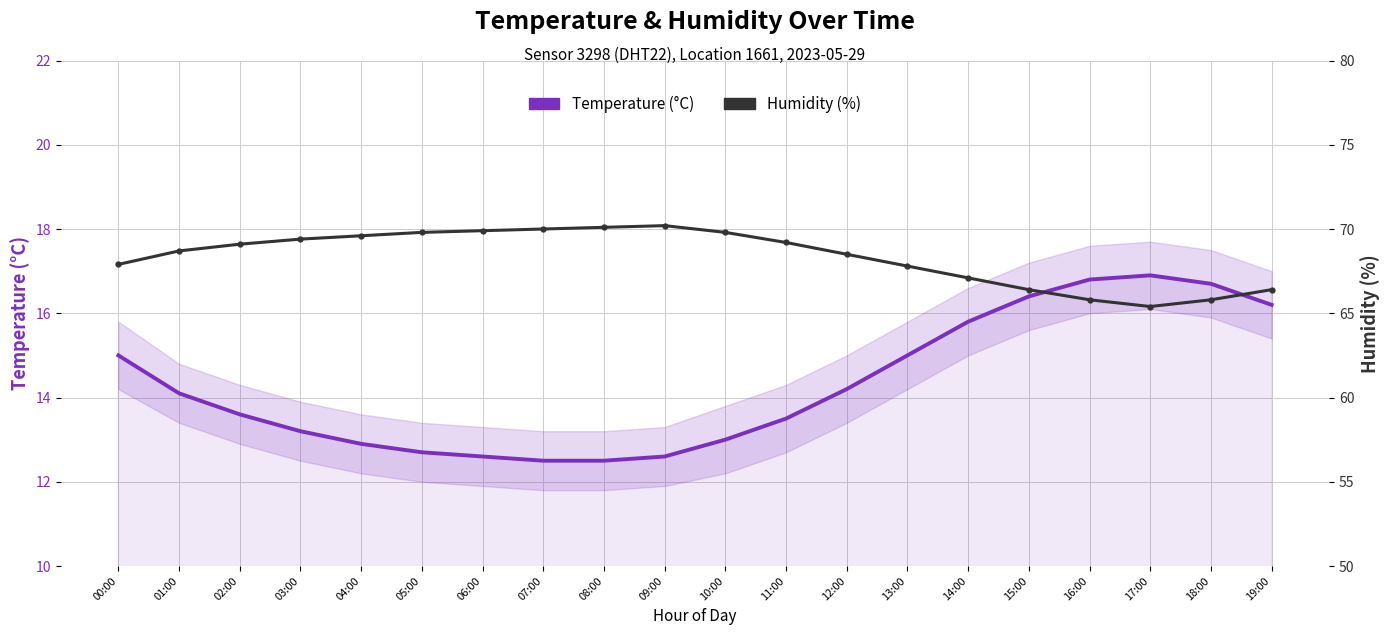

What is the label of the 18th point from the left?

17:00